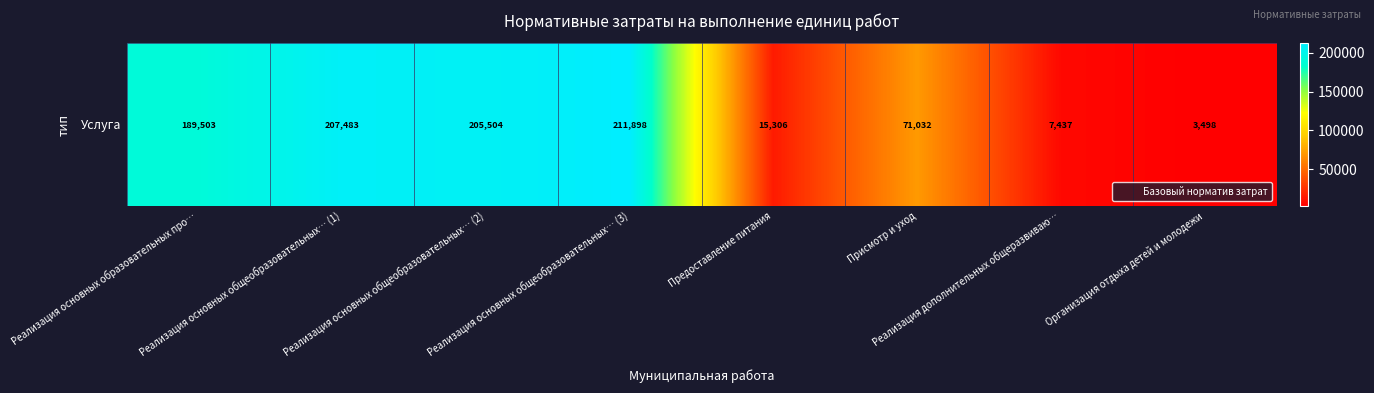

What is the minimum value shown in the chart?

3498.0